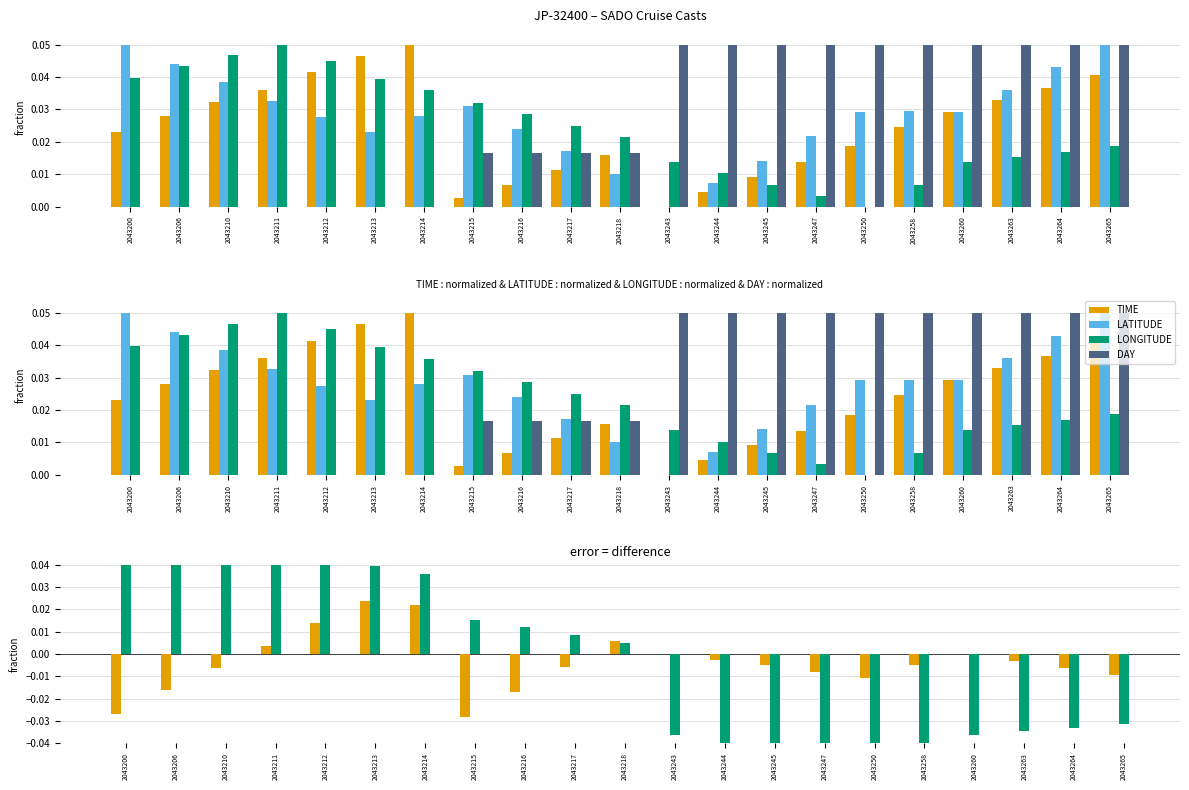

Is it true that TIME equals 0.0 at 2043260?

True